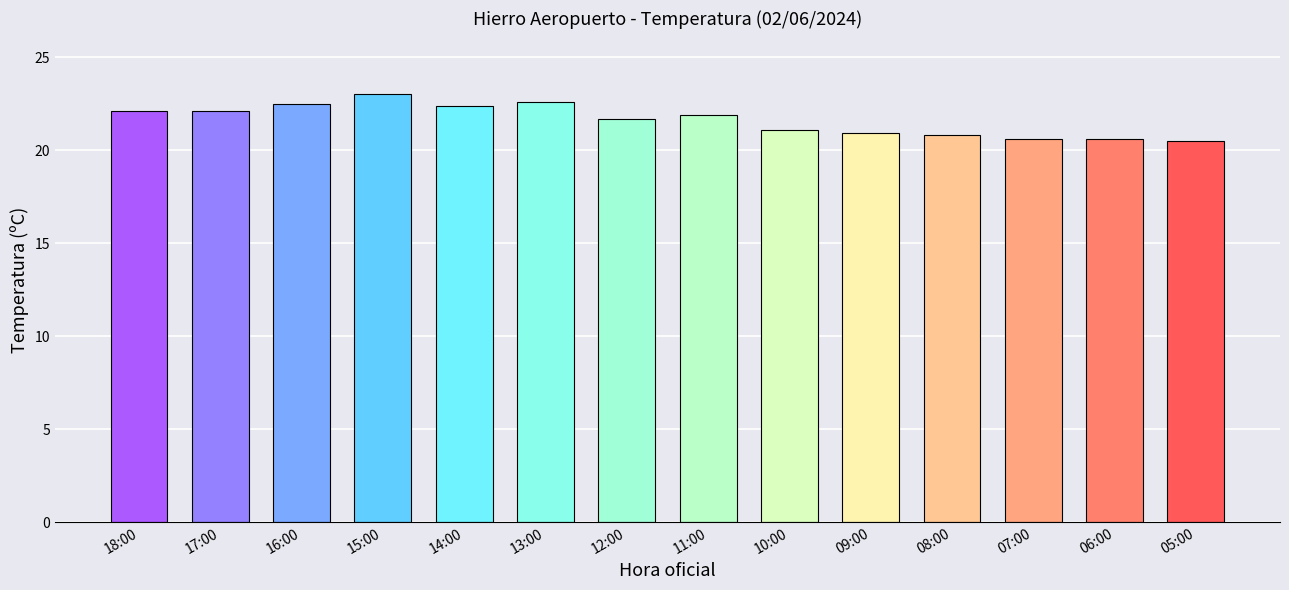

Is it true that the value at 07:00 is 29.3?

False